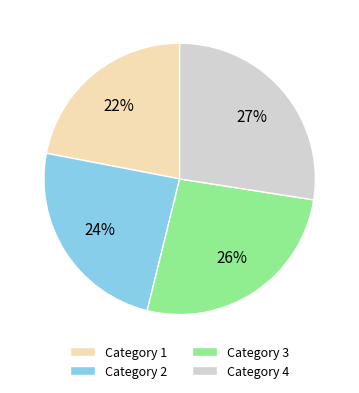

To the nearest percent, what portion does Category 3 represent?

26%